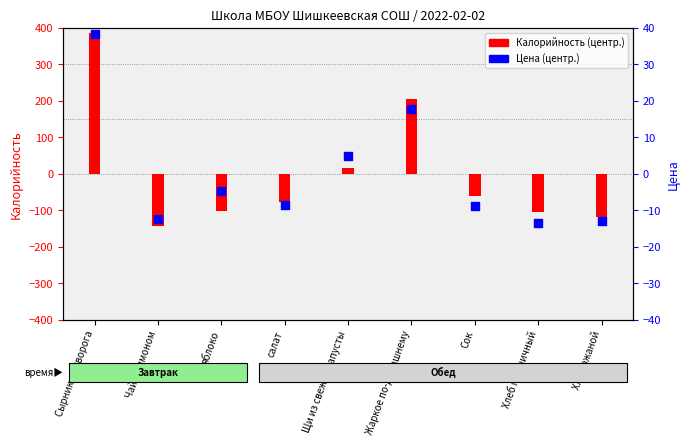

What is the total value across all series at Сок?

-70.5